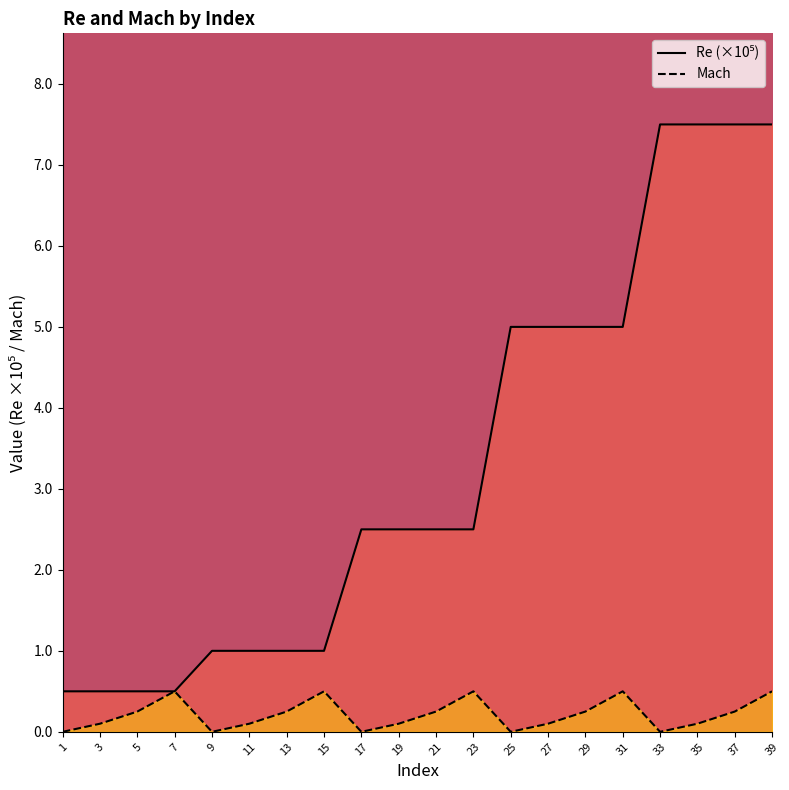

What is the value of the Mach point at the 2nd from the left?

0.1